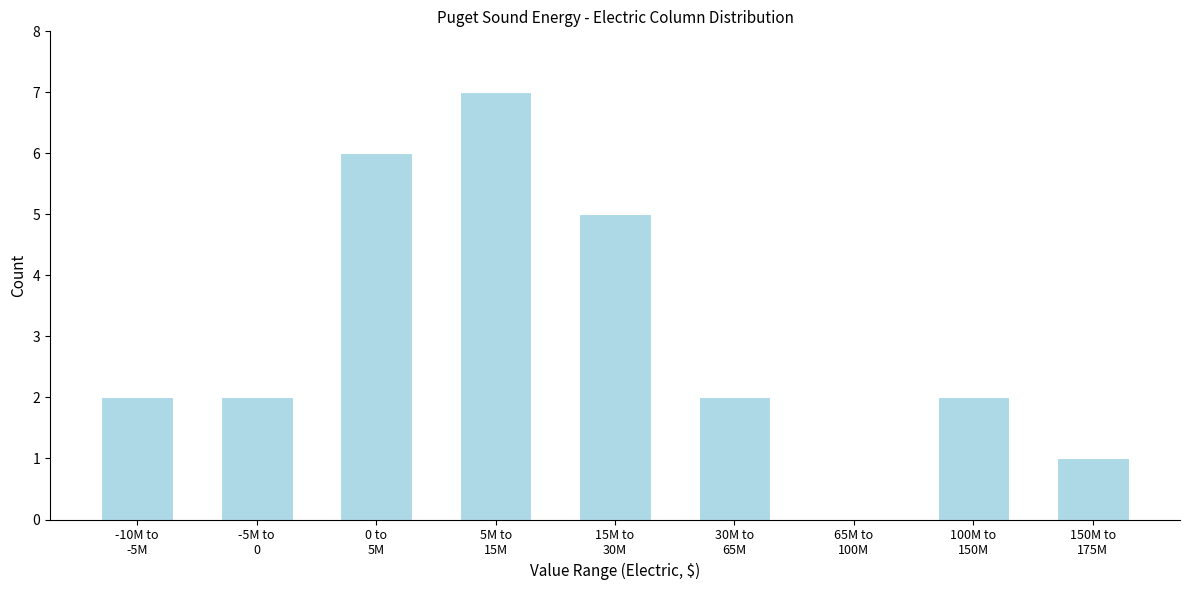

What is the sum of all values?

27